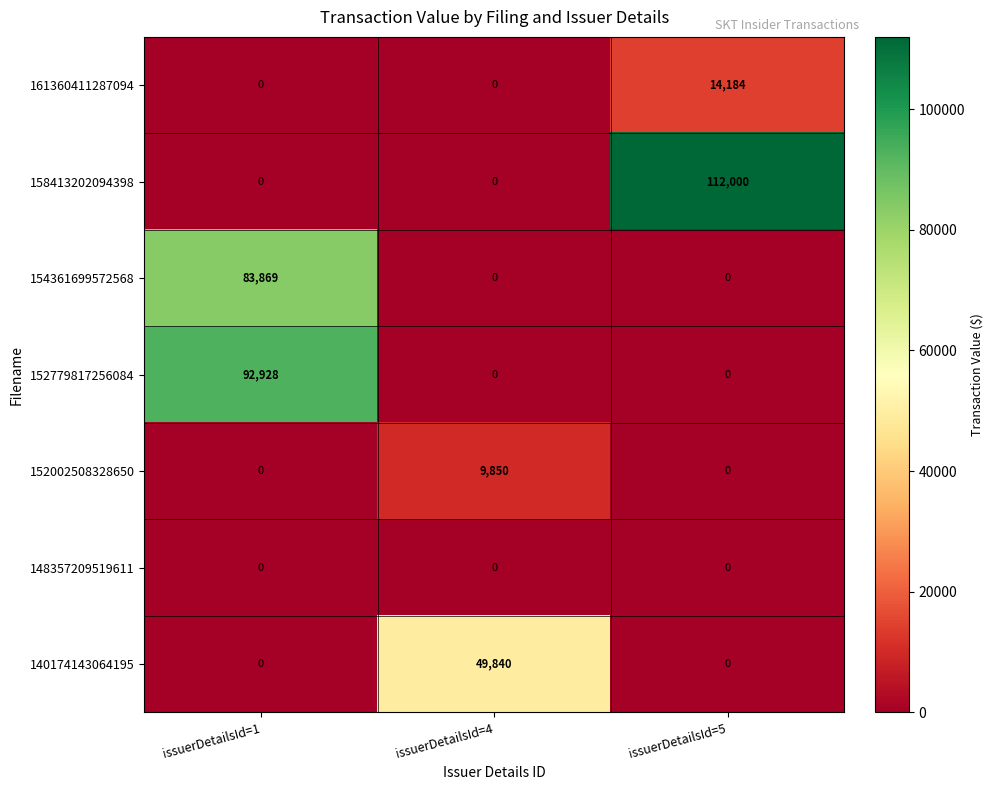

Count the 152779817256084 values in the range 0 to 92928.

3